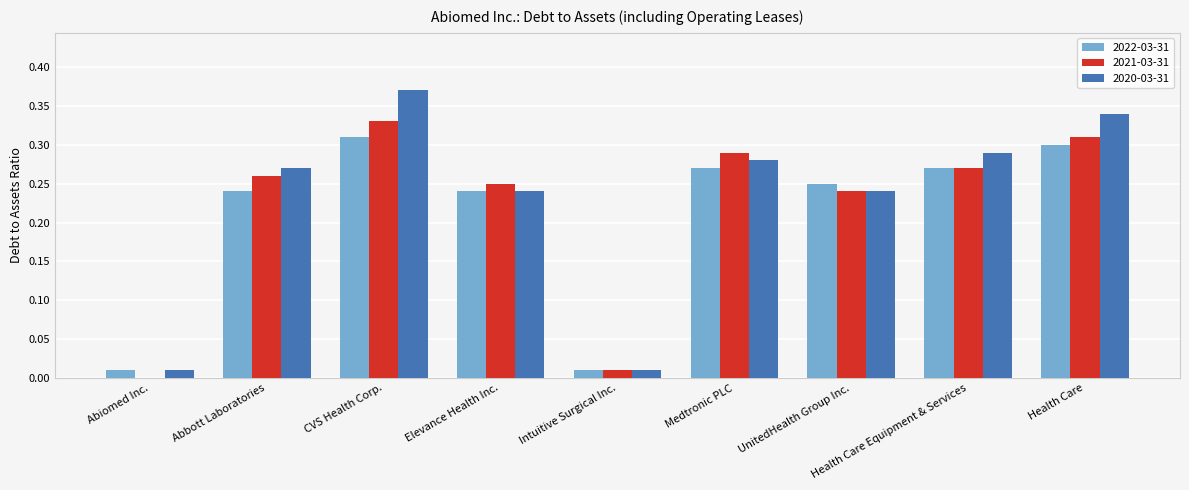

What is the sum of all 2021-03-31 values?

2.0